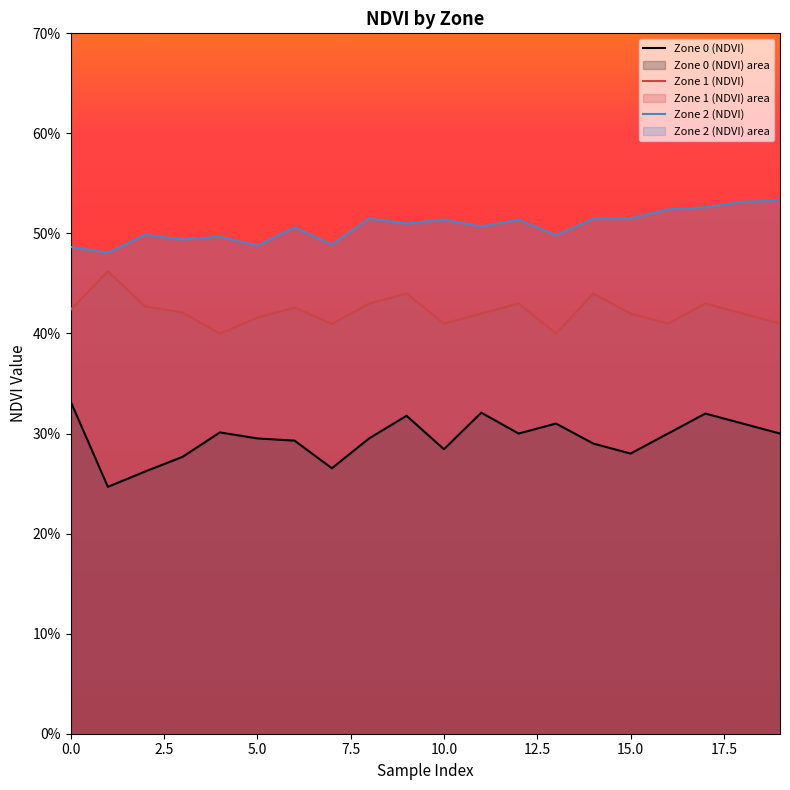

The value of Zone 1 (NDVI) at 18 is 0.6. True or false?

False